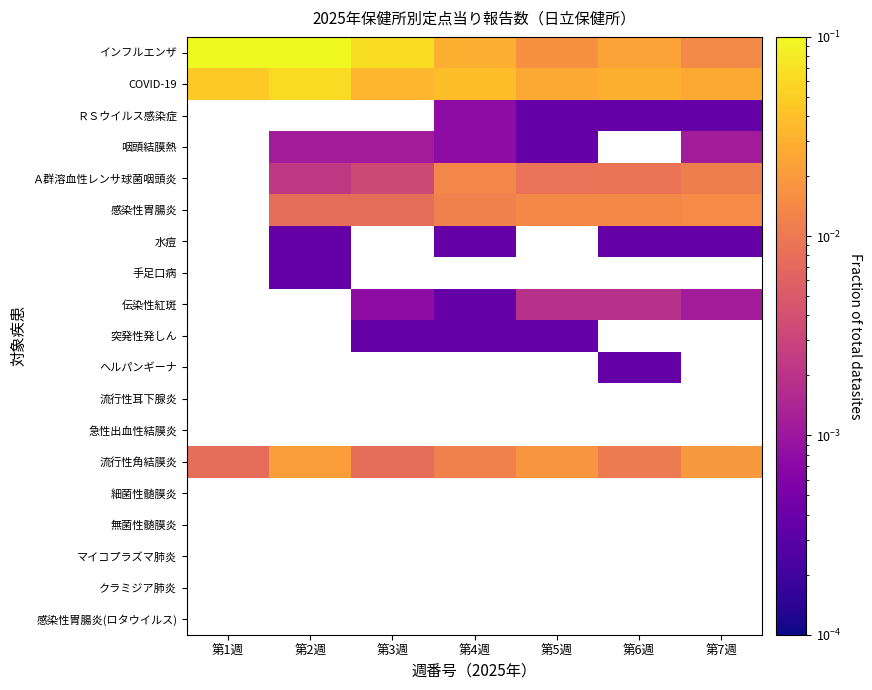

The Ａ群溶血性レンサ球菌咽頭炎 series shows 0.0 at 第7週. True or false?

True